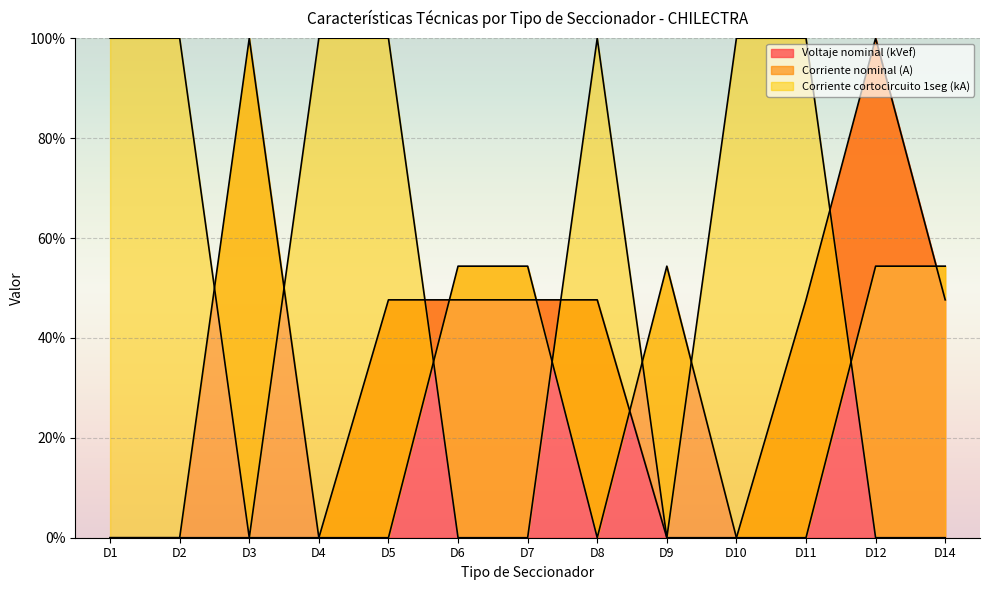

The value of Corriente nominal (A) at D5 is 65.6. True or false?

False